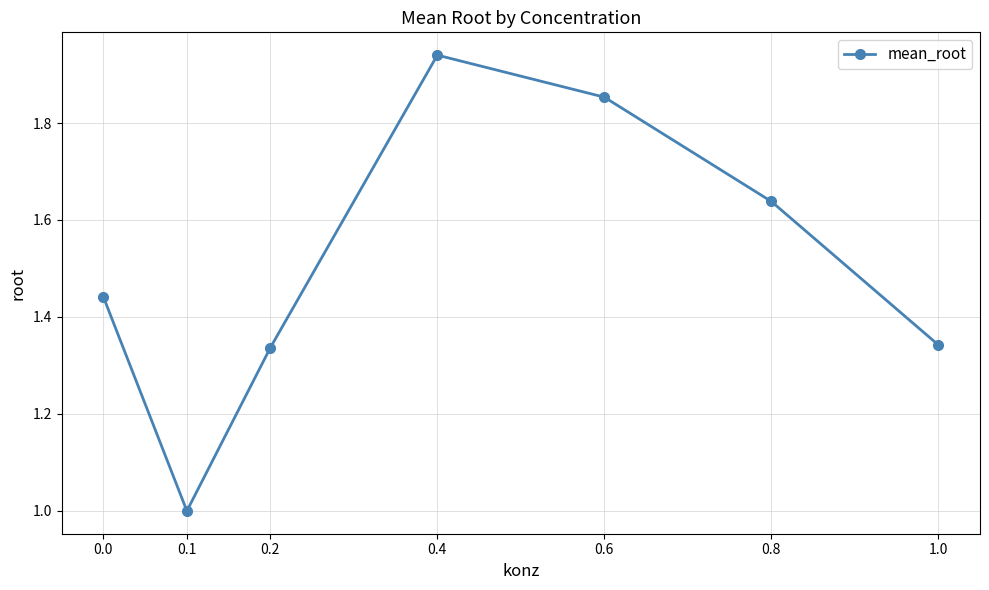

What is the sum of all values?

10.6